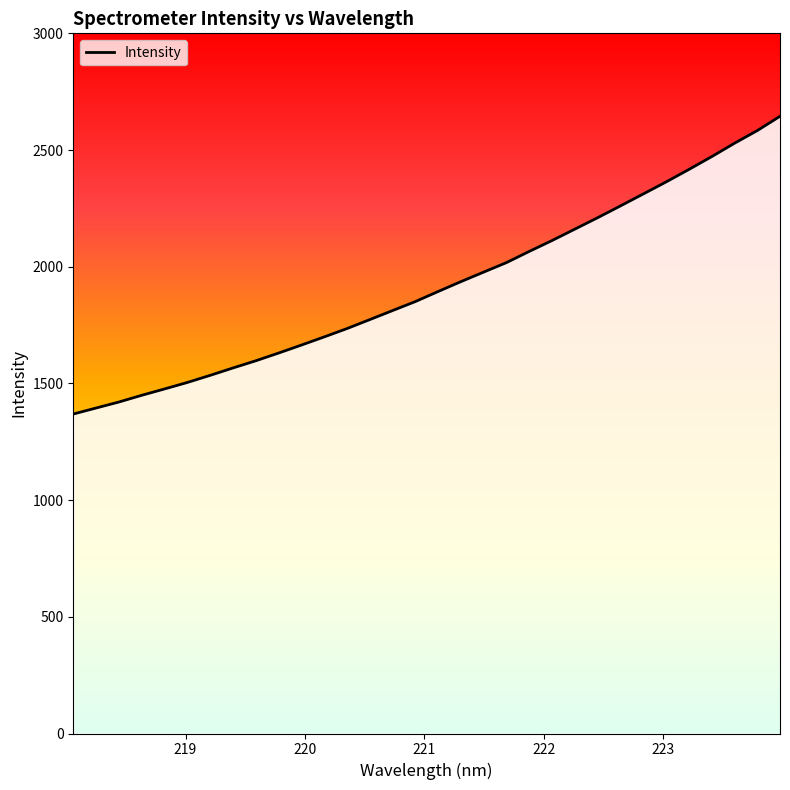

What is the maximum value shown in the chart?

2644.5